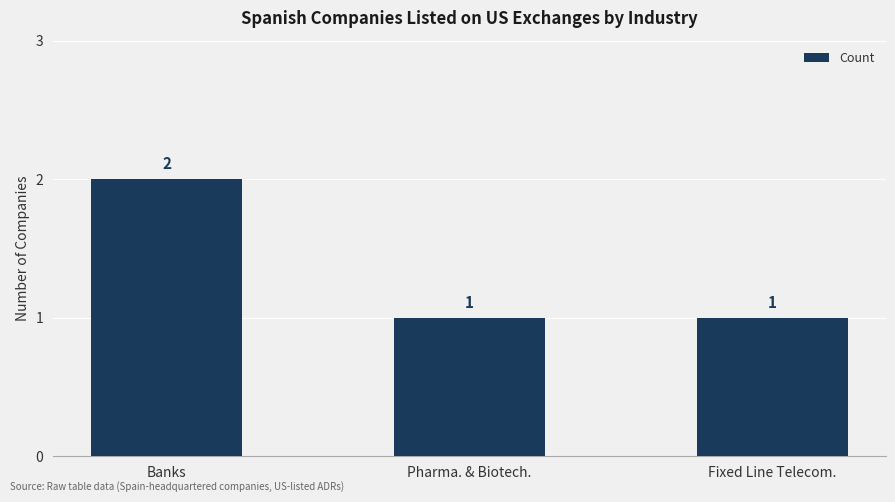

What is the label of the 2nd bar from the right?

Pharma. & Biotech.